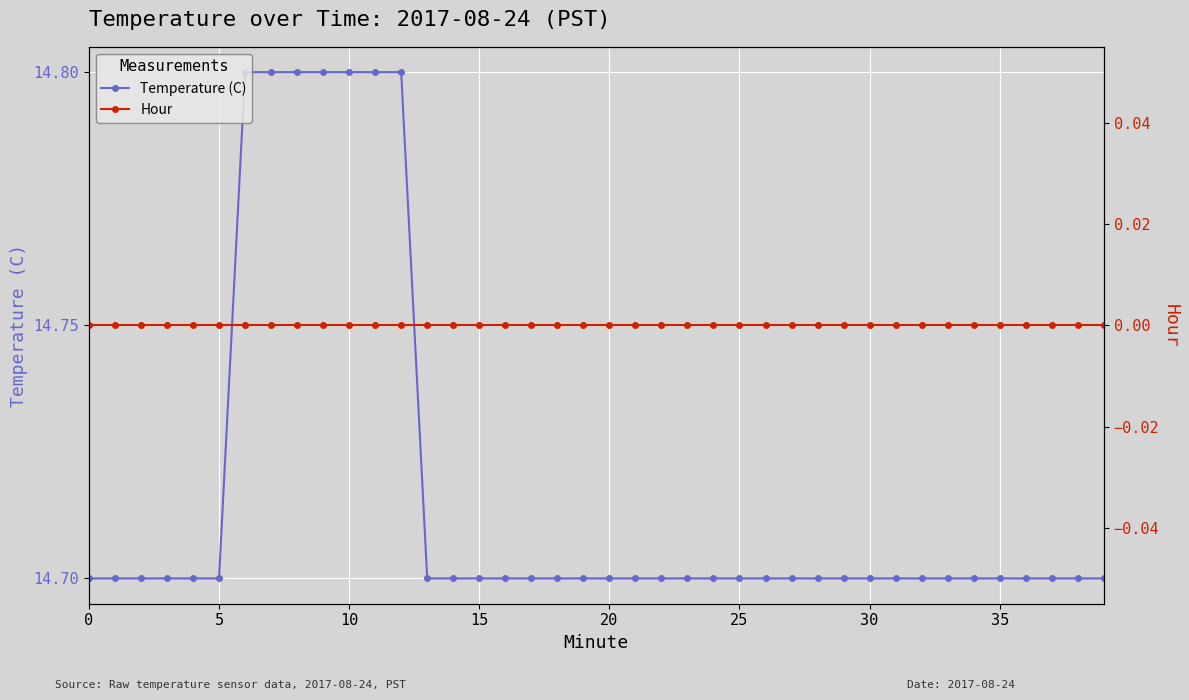

True or false: Temperature (C) and Hour intersect in this chart.

False